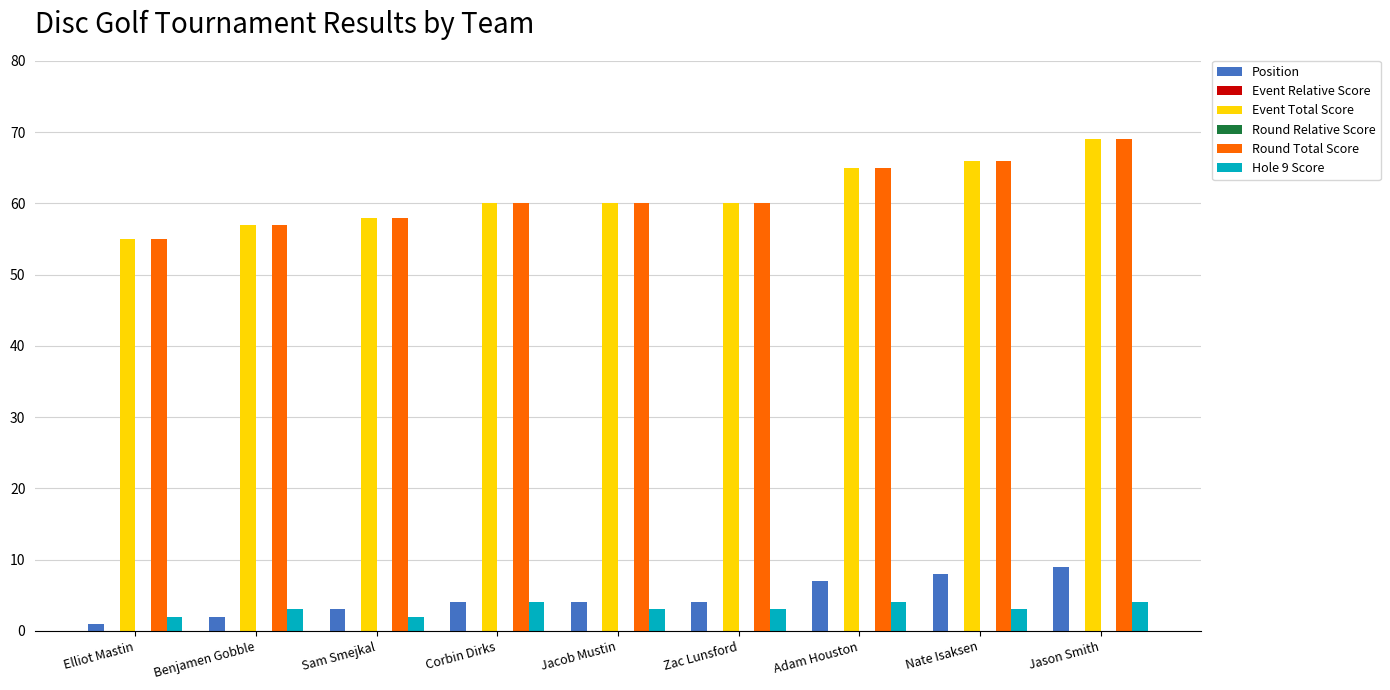

Rank the categories by Hole 9 Score value from lowest to highest.

Elliot Mastin, Sam Smejkal, Benjamen Gobble, Jacob Mustin, Zac Lunsford, Nate Isaksen, Corbin Dirks, Adam Houston, Jason Smith